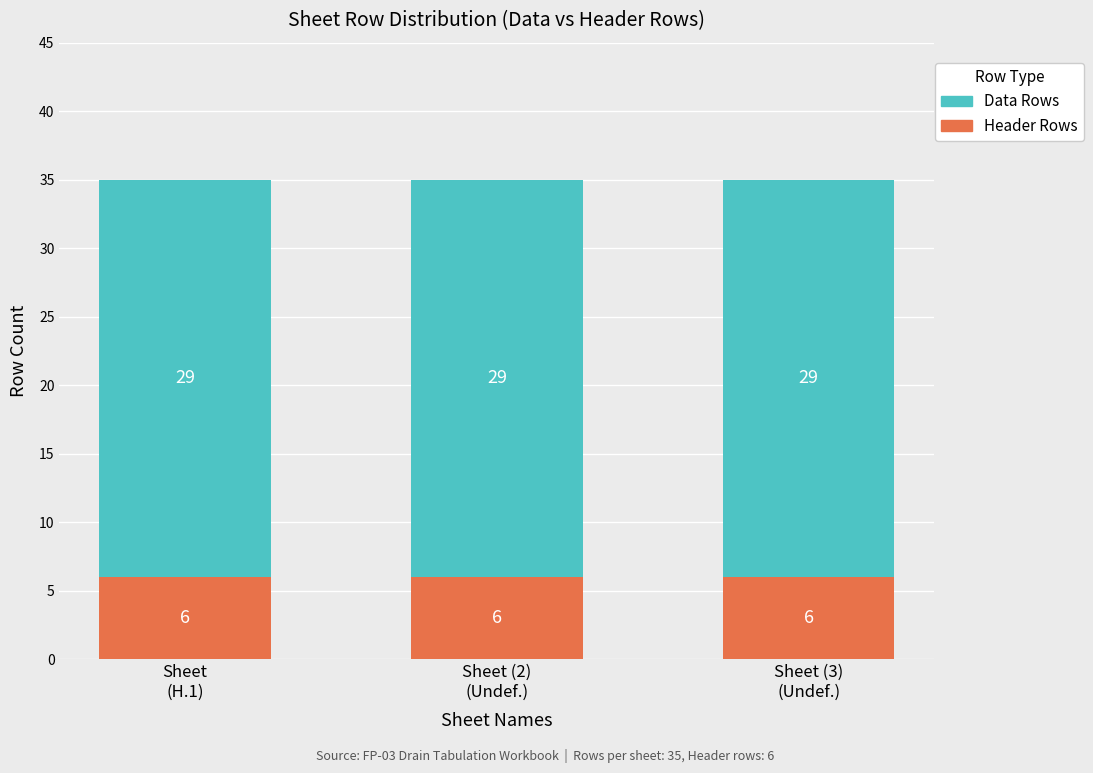

What is the total value across all series at Sheet
(H.1)?

35